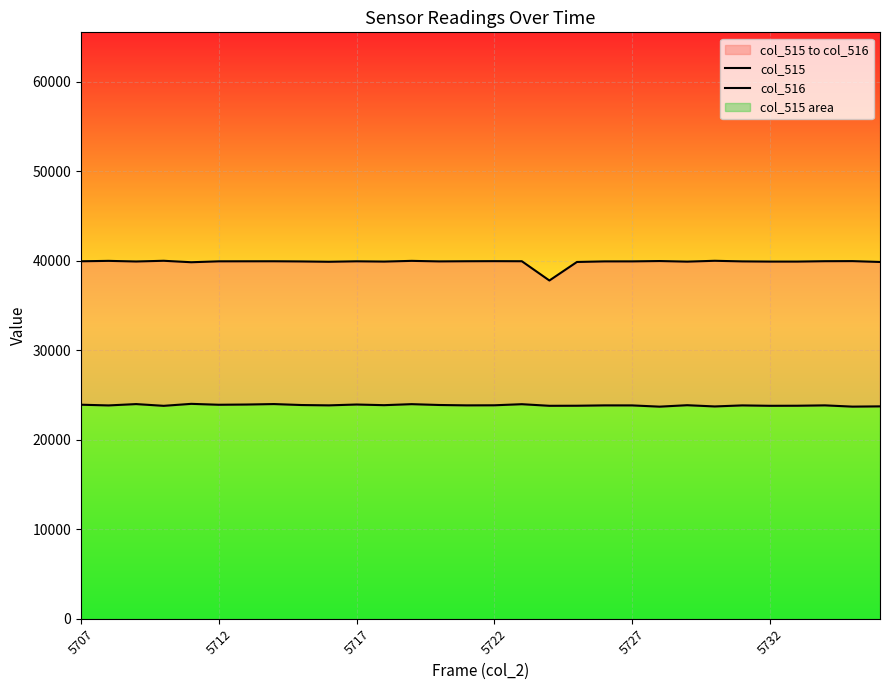

The value of col_515 at 26 is 33178. True or false?

False